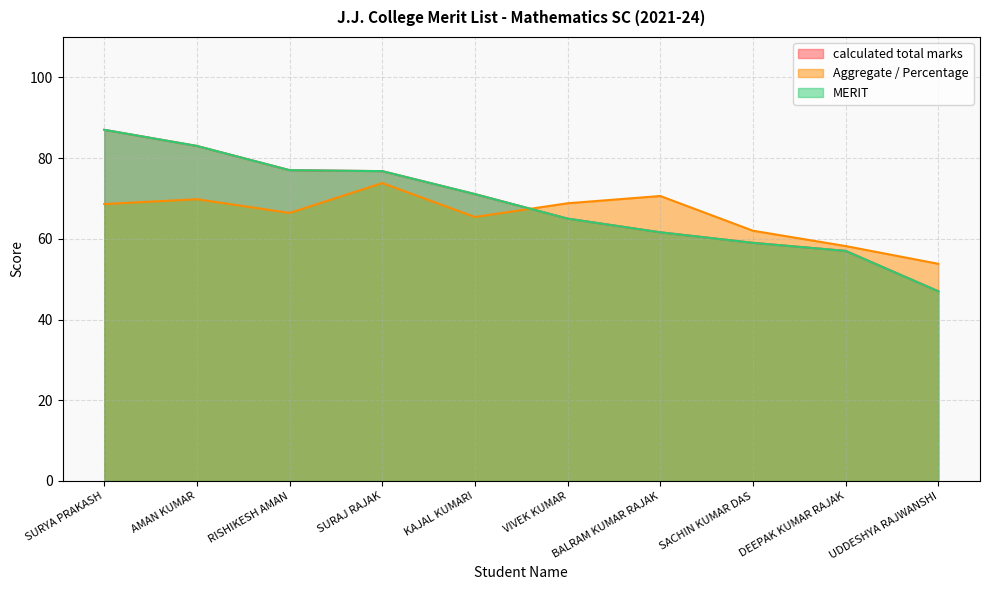

What position from the right is BALRAM KUMAR RAJAK?

4